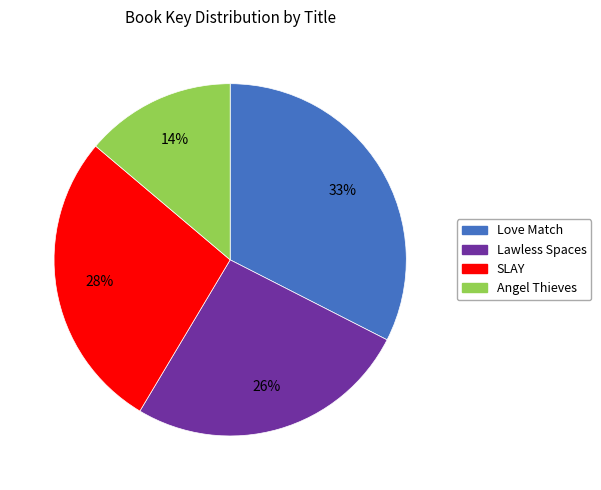

How many segments does this pie chart have?

4